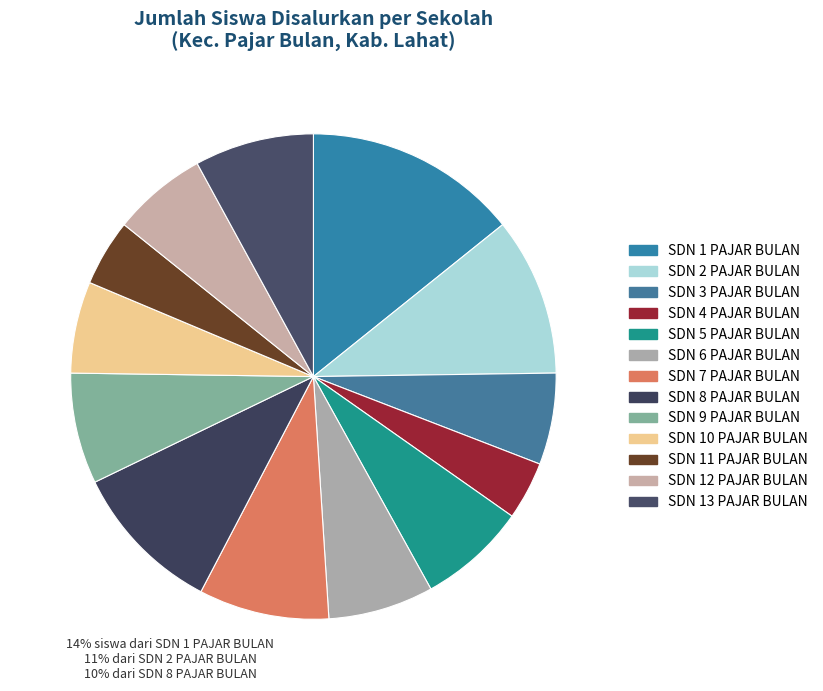

What percentage do SDN 9 PAJAR BULAN and SDN 12 PAJAR BULAN together represent?

13.7%